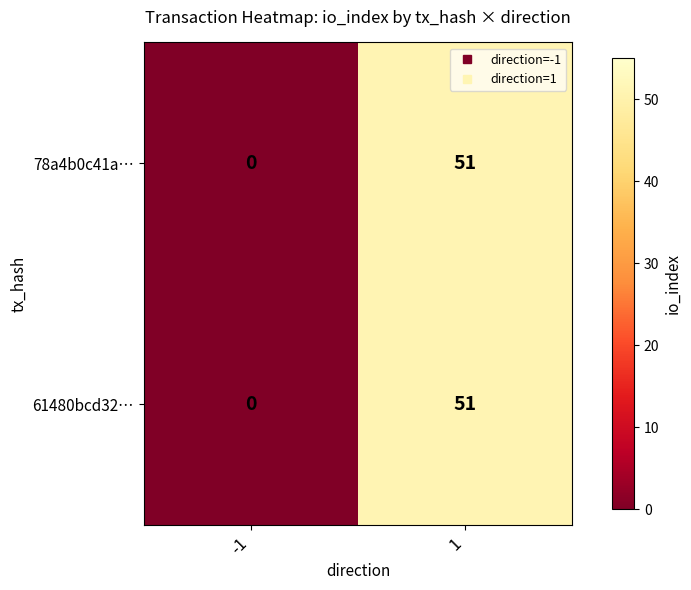

List the labels in order of 78a4b0c41a… value, smallest first.

-1, 1